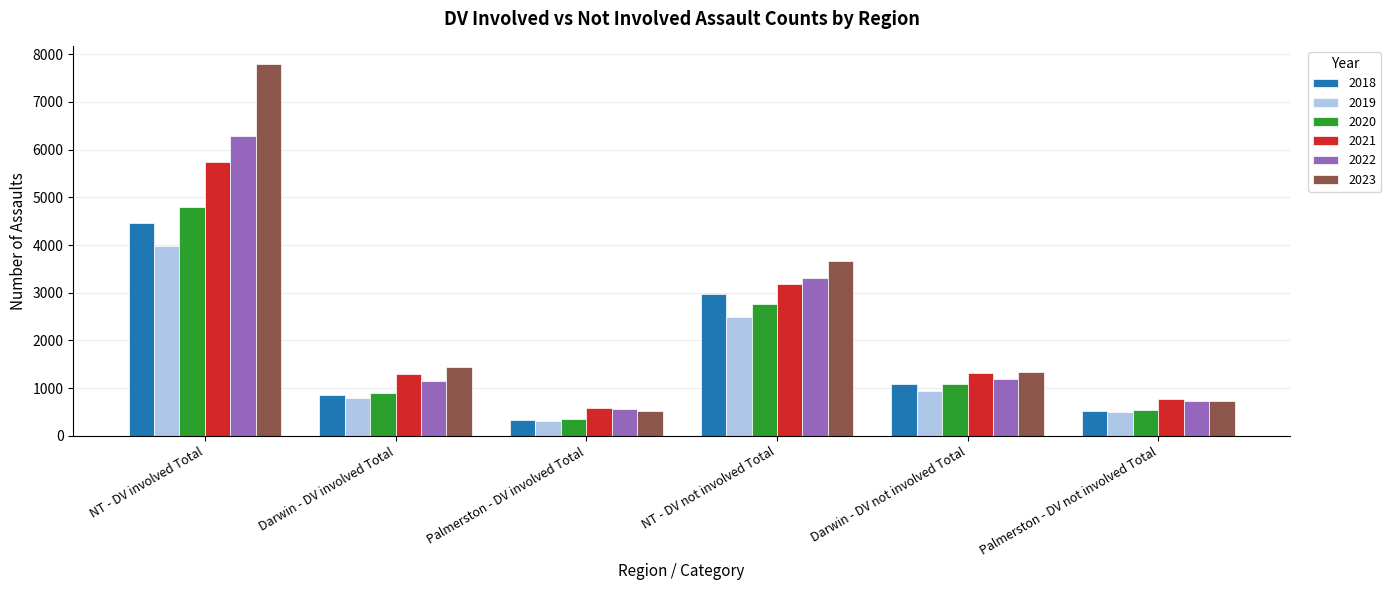

True or false: 2021 has a value of 1297 at Darwin - DV involved Total.

True